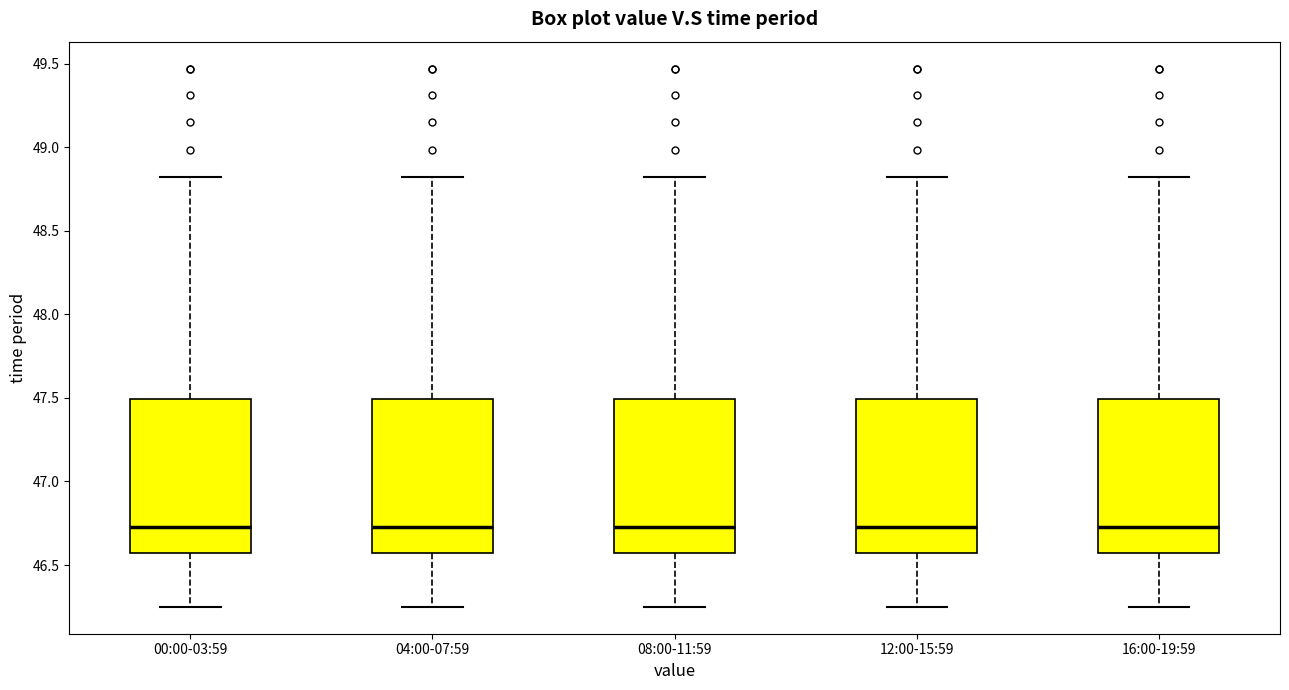

Reading left to right, read every box against the y-axis: the position of its median line, the range the box covers, and the ends of its whiskers. The values are not printed on the chart, so give them approximately, as read against the axis.

00:00-03:59: median 46.75, box 46.55 to 47.50, whiskers 46.25 to 48.80
04:00-07:59: median 46.75, box 46.55 to 47.50, whiskers 46.25 to 48.80
08:00-11:59: median 46.75, box 46.55 to 47.50, whiskers 46.25 to 48.80
12:00-15:59: median 46.75, box 46.55 to 47.50, whiskers 46.25 to 48.80
16:00-19:59: median 46.75, box 46.55 to 47.50, whiskers 46.25 to 48.80